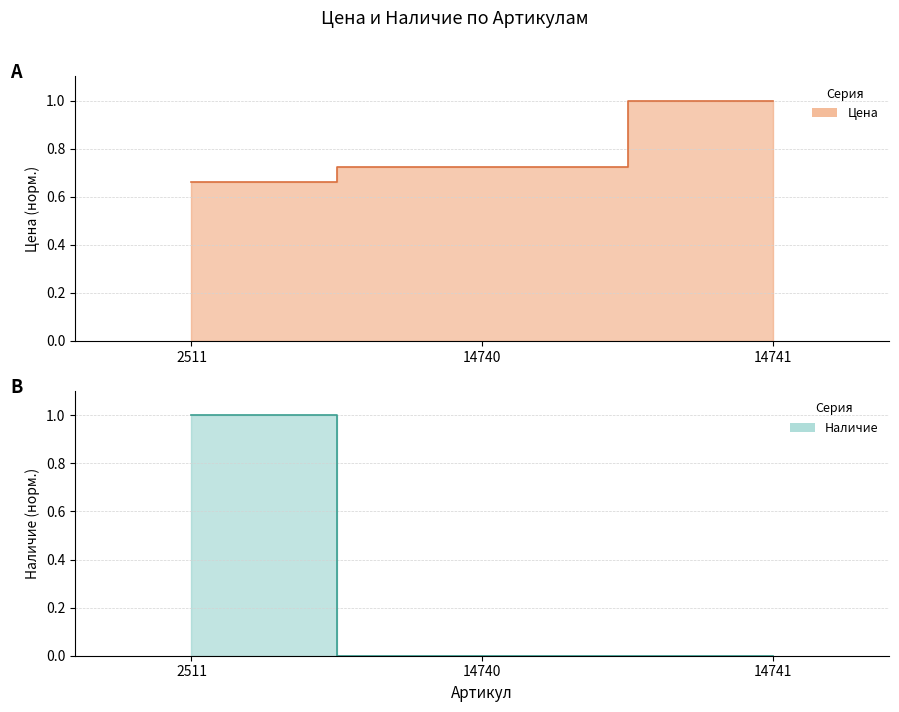

What is the maximum value for Наличие?

1.0